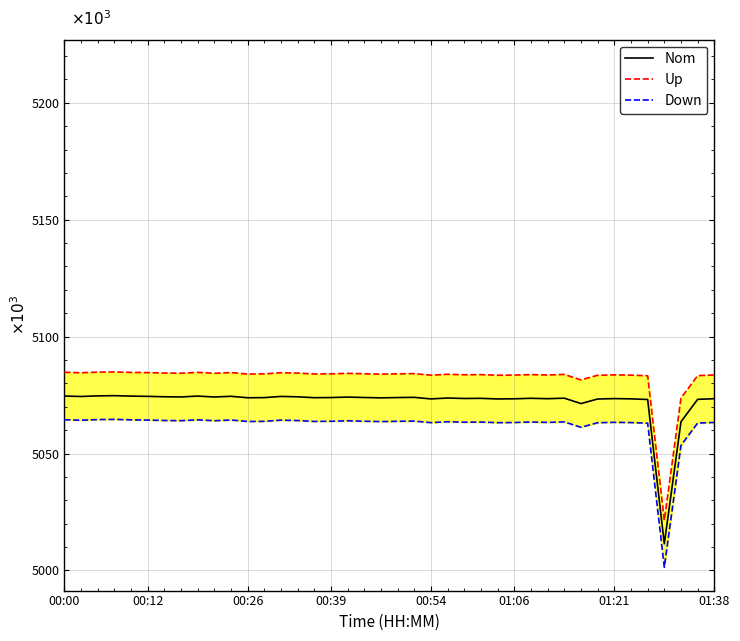

What are all the series names shown in the legend?

Nom, Up, Down